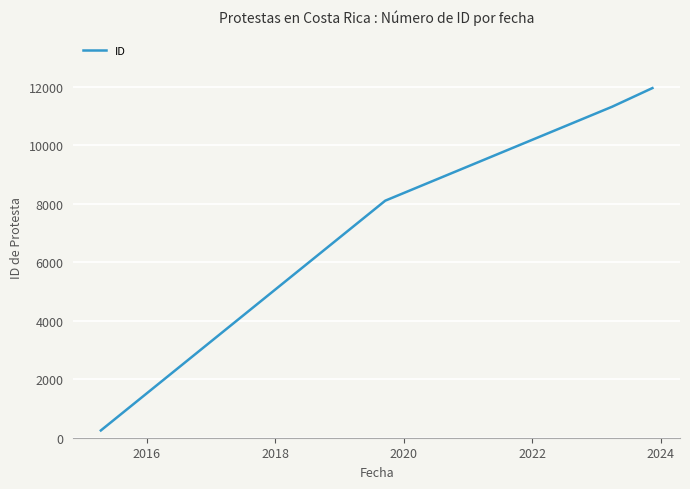

Is this an area chart (filled region under the line)?

No